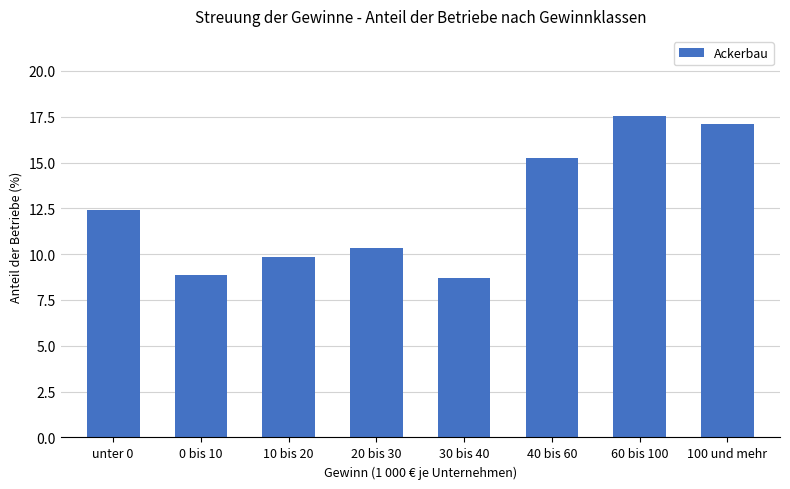

How many values exceed 12?

4